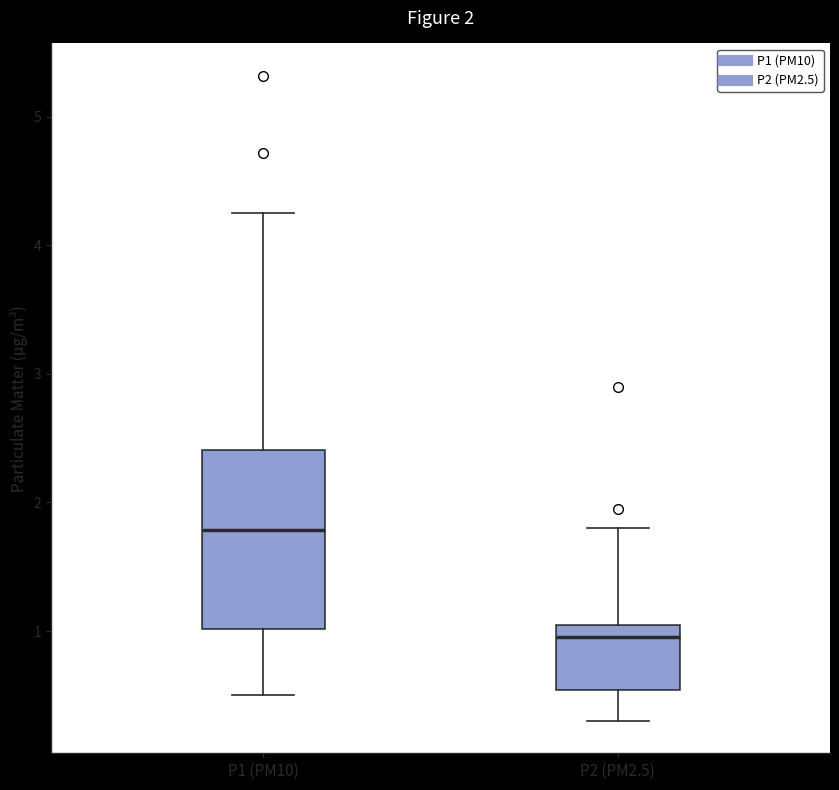

Which box's median line is the highest?

P1 (PM10)